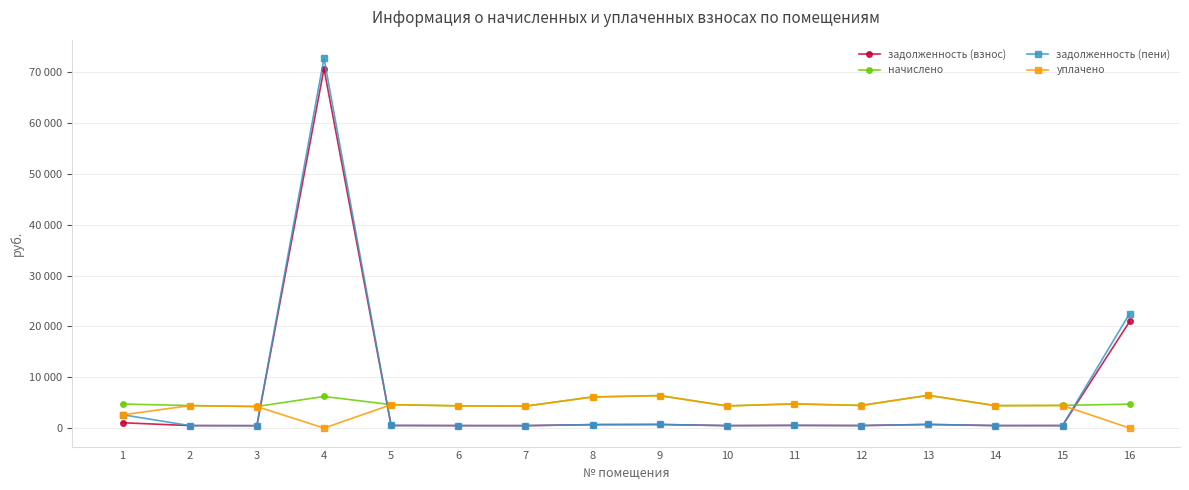

At which label is задолженность (взнос) closest to 35572?

16